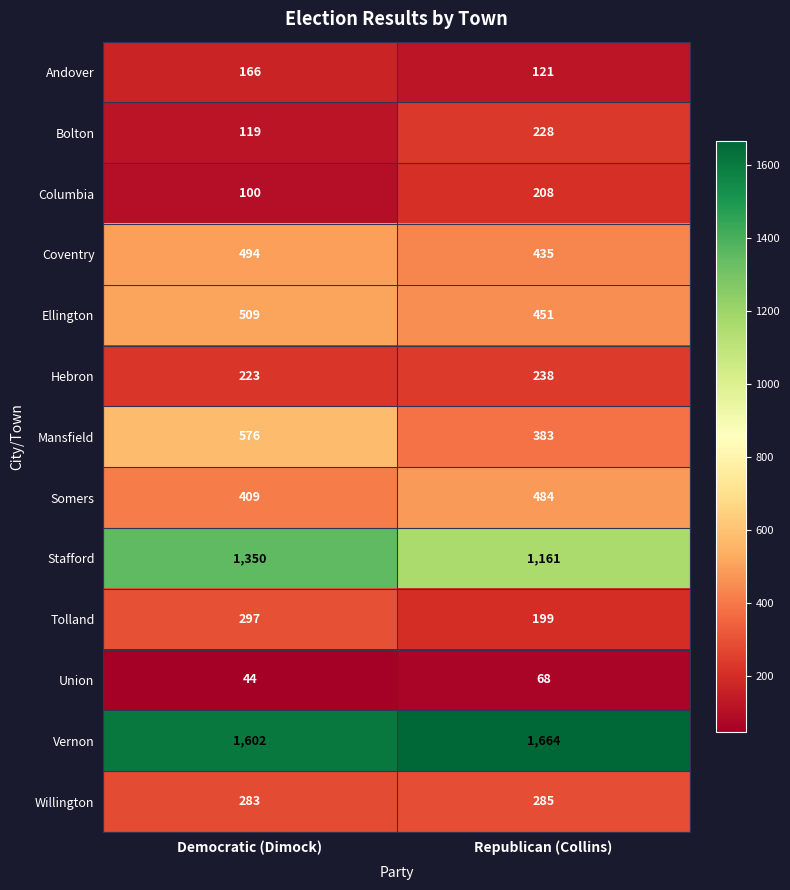

At Republican (Collins), list the series in order from smallest to largest.

Union, Andover, Tolland, Columbia, Bolton, Hebron, Willington, Mansfield, Coventry, Ellington, Somers, Stafford, Vernon